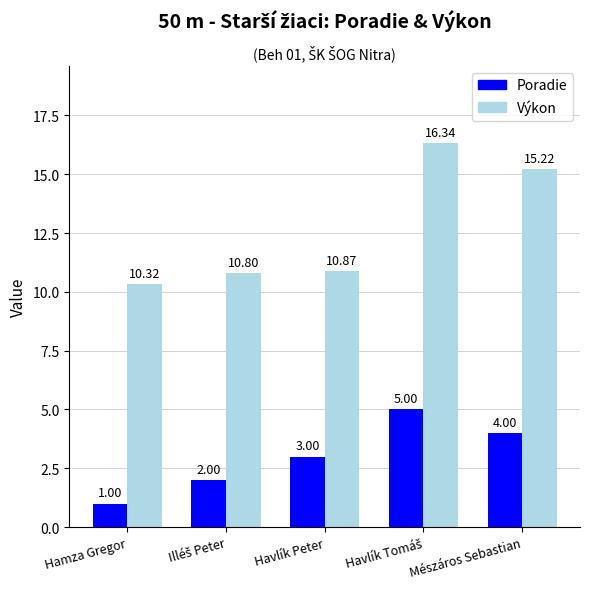

Does the chart contain any negative values?

No